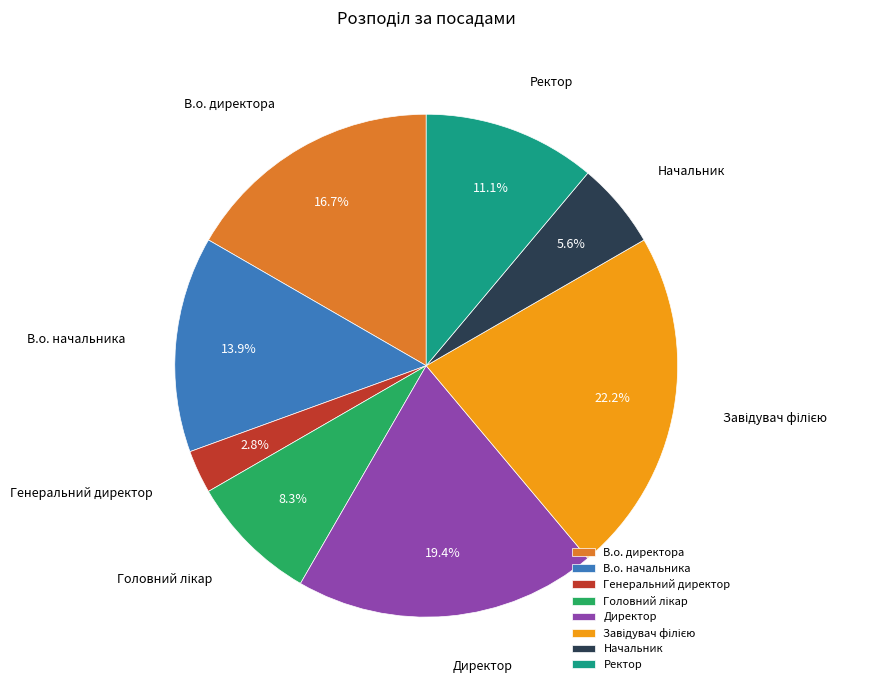

True or false: Генеральний директор accounts for 3% of the total.

True